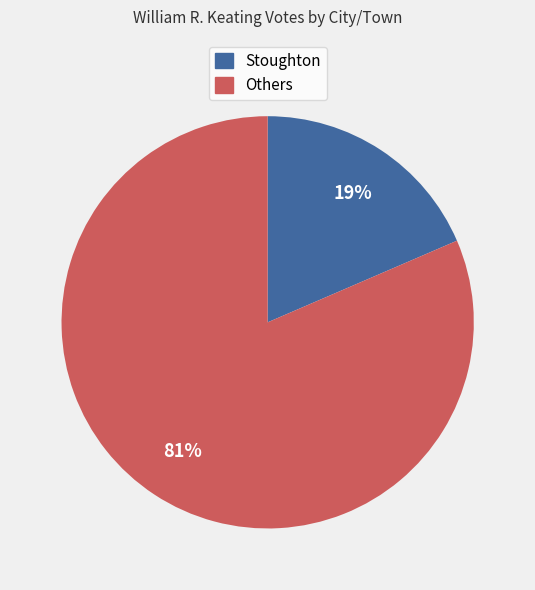

Is there any slice that represents more than half of the pie?

Yes